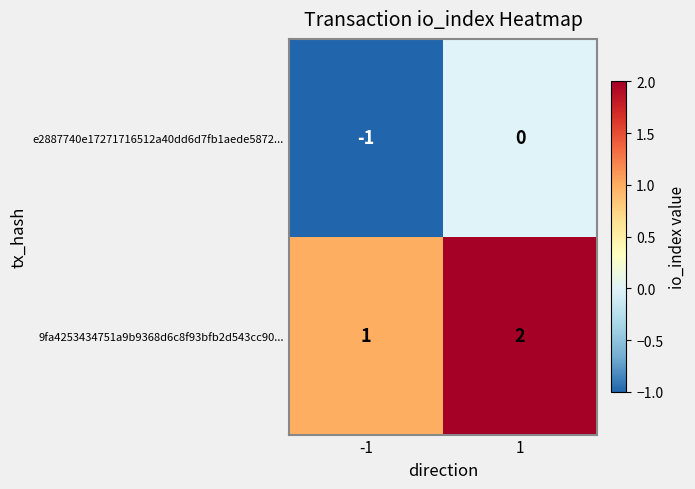

At which category is the sum across all series the highest?

1